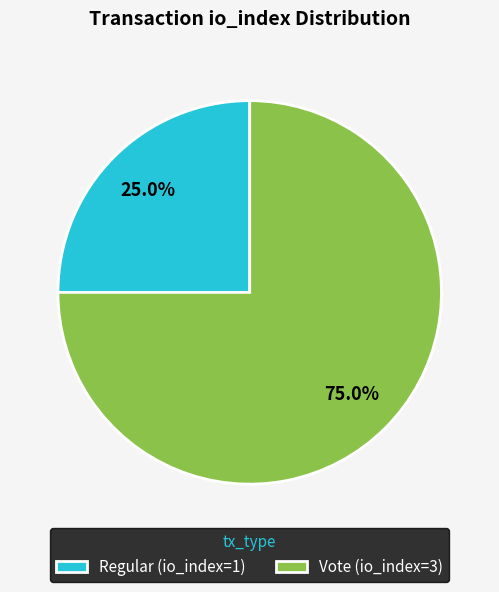

What percentage is the Vote (io_index=3) slice, to the nearest percent?

75%